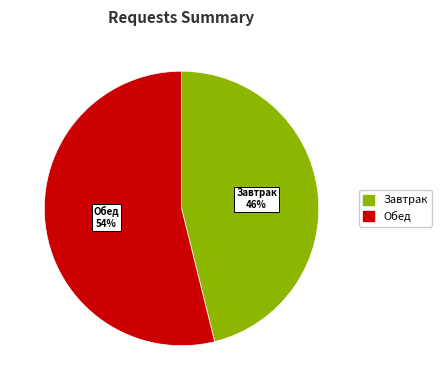

What is the smallest slice in the pie chart?

Завтрак